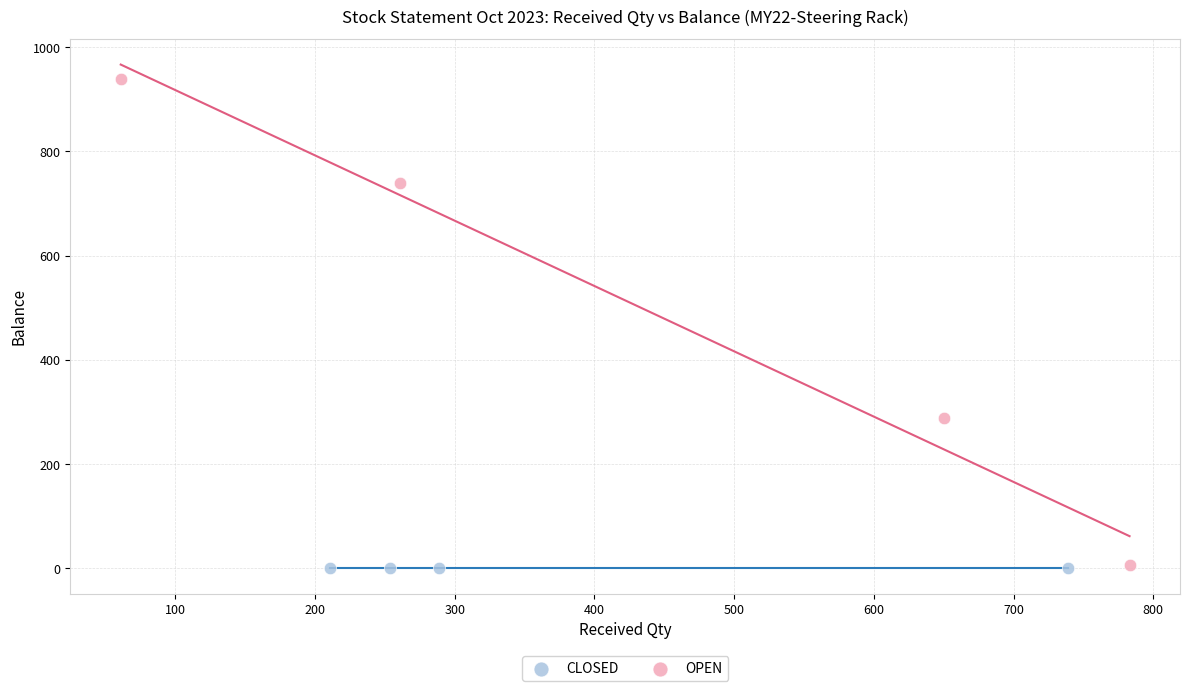

Which series reaches the maximum Y coordinate?

OPEN